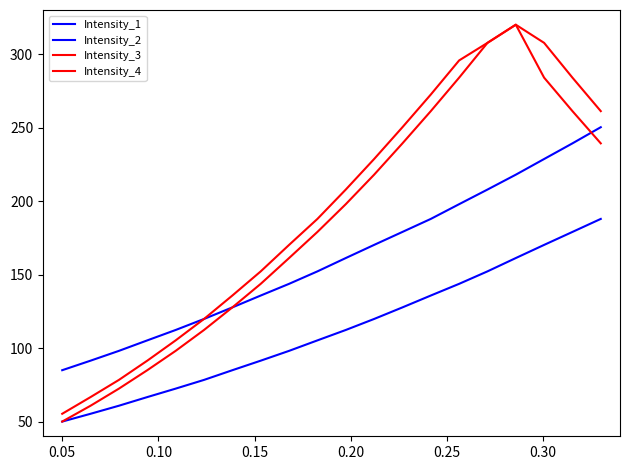

Is this an area chart (filled region under the line)?

No